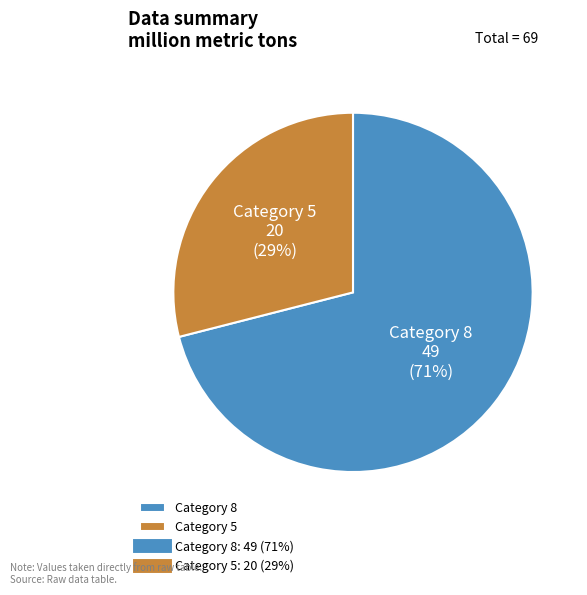

To the nearest percent, what is the difference between the Category 8 and Category 5 slice percentages?

42%